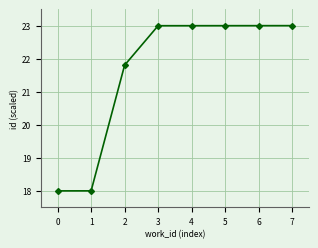

True or false: the data has more than 2 interior local peaks.

False